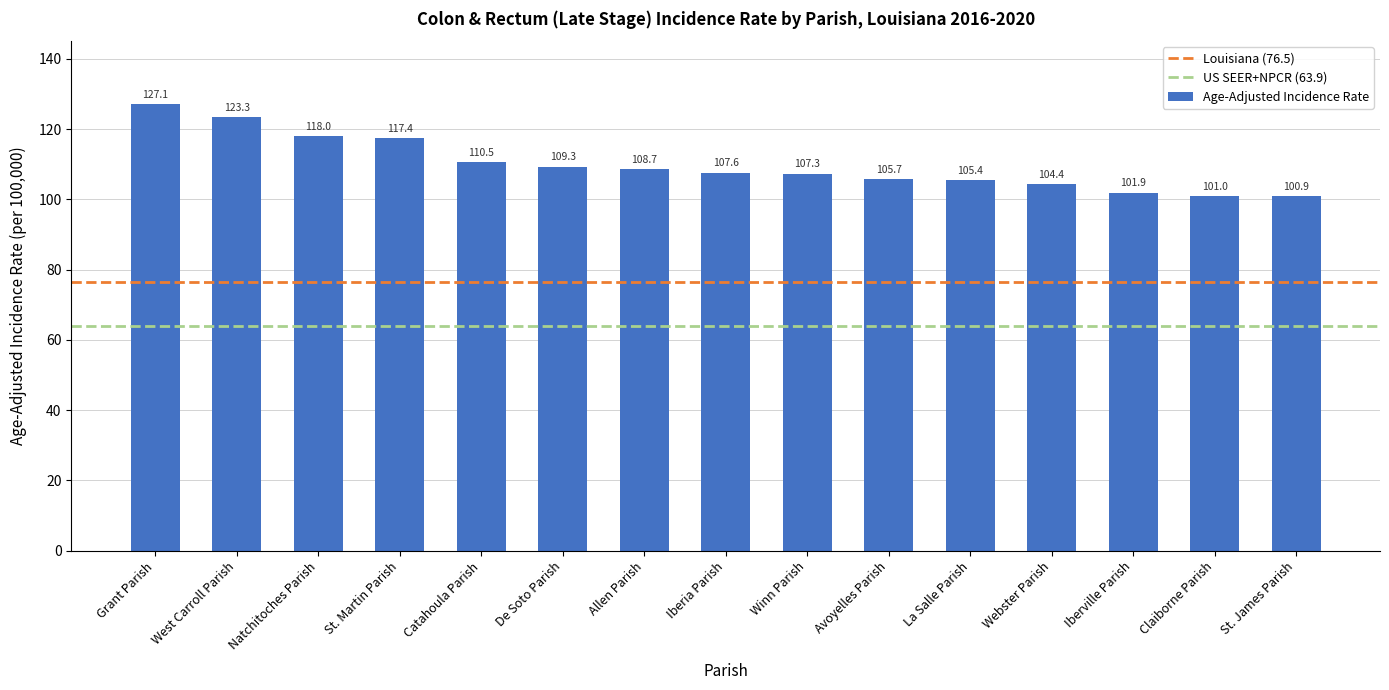

List the labels in order of value, smallest first.

St. James Parish, Claiborne Parish, Iberville Parish, Webster Parish, La Salle Parish, Avoyelles Parish, Winn Parish, Iberia Parish, Allen Parish, De Soto Parish, Catahoula Parish, St. Martin Parish, Natchitoches Parish, West Carroll Parish, Grant Parish